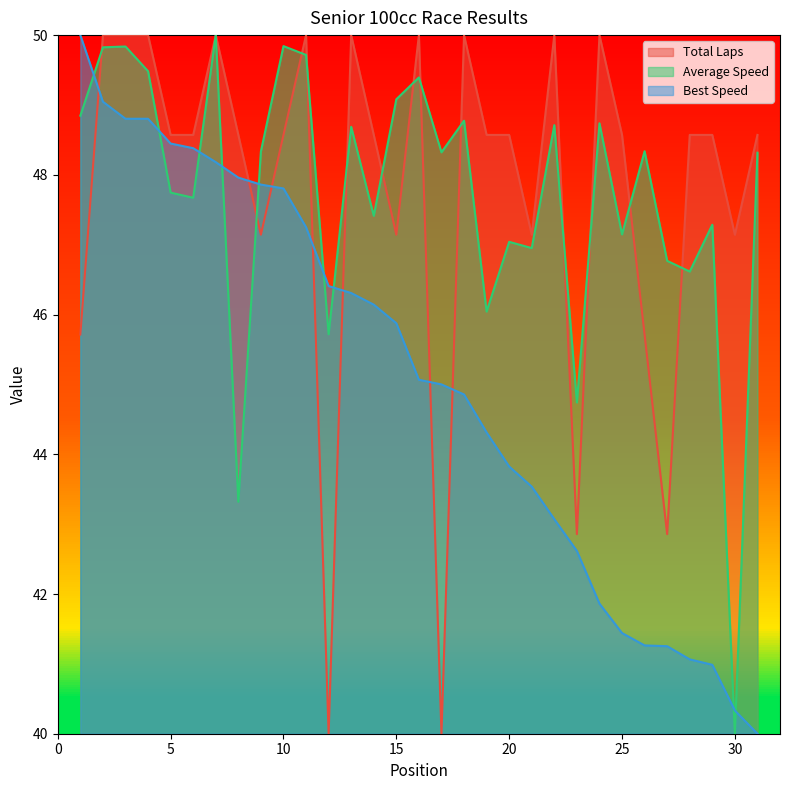

How many times do Average Speed and Total Laps cross each other?

13